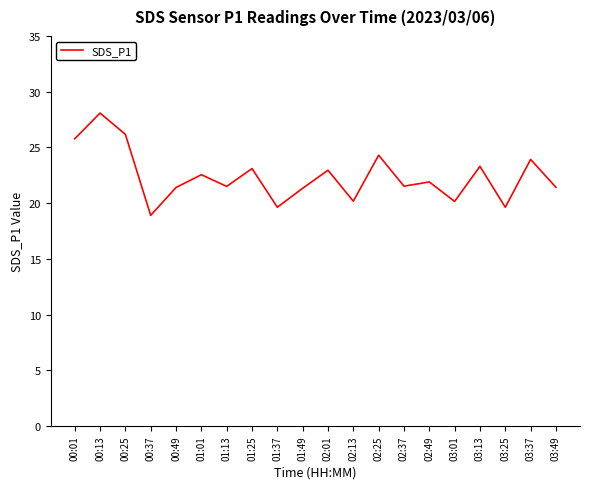

What is the sum of all values?

447.7